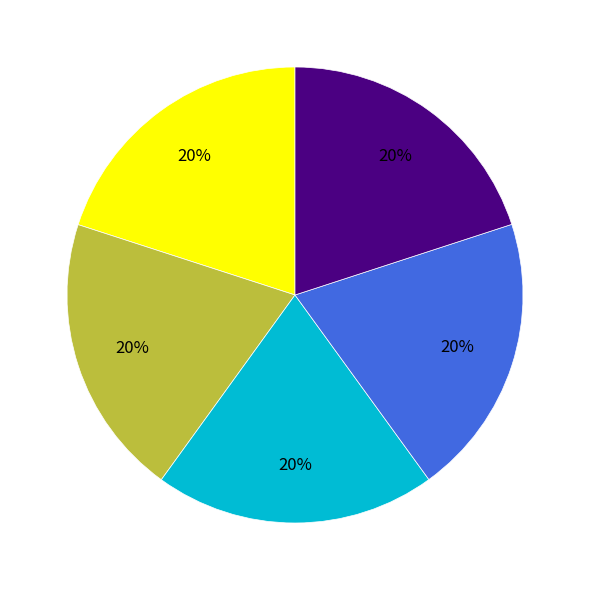

Is there any slice that represents more than half of the pie?

No